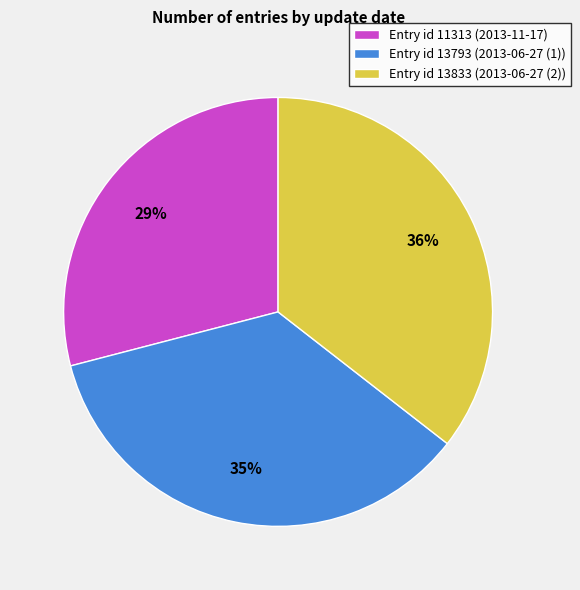

Does any single category account for the majority?

No